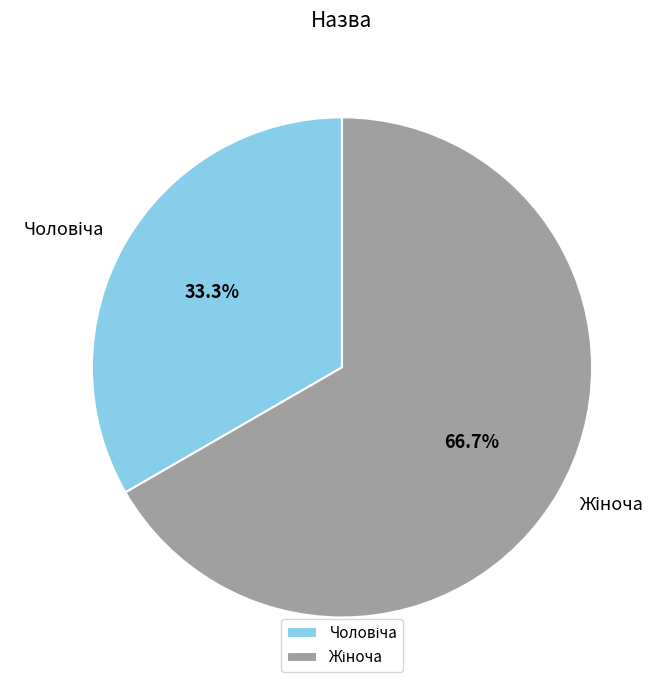

Is there any slice that represents more than half of the pie?

Yes